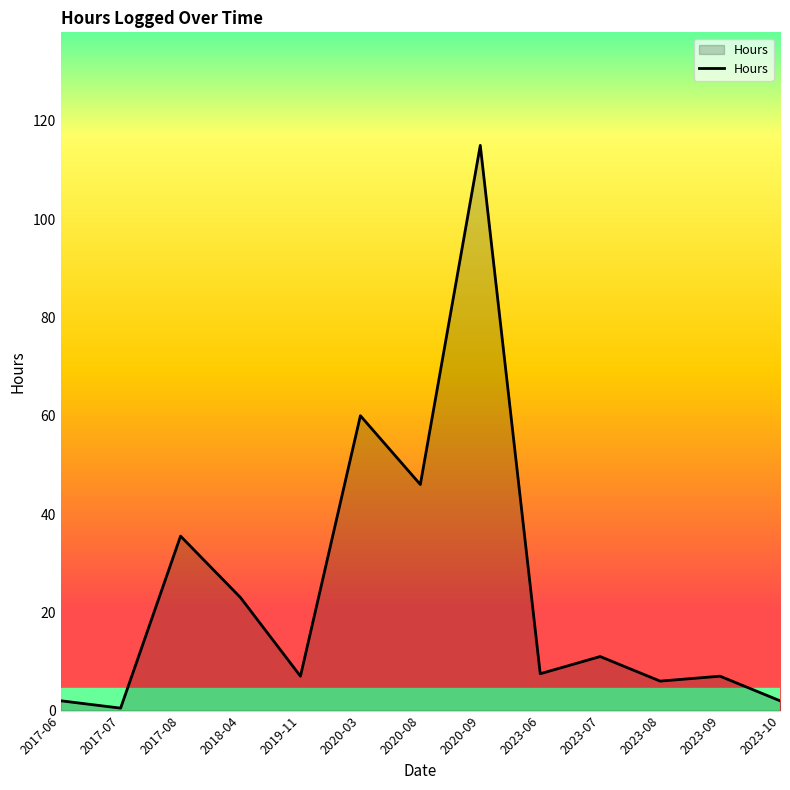

What position from the right is 2020-08?

7